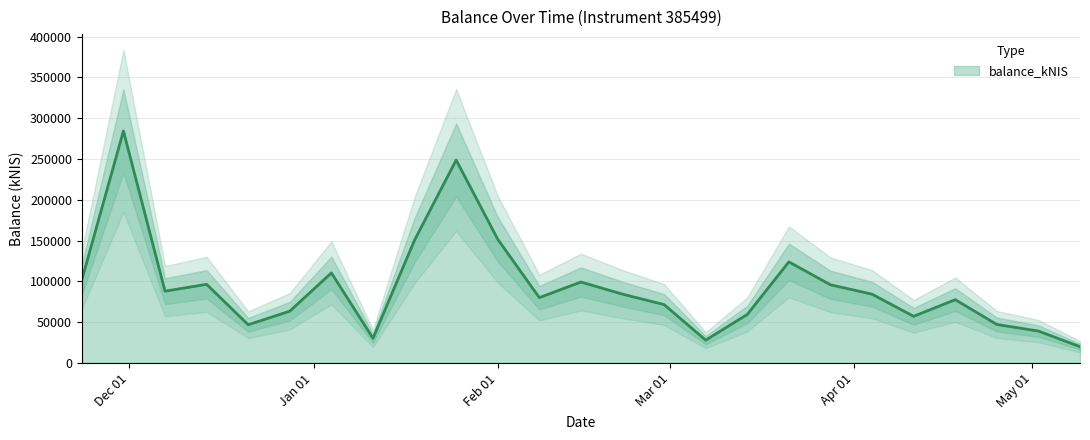

Count the number of categories in the chart.

25